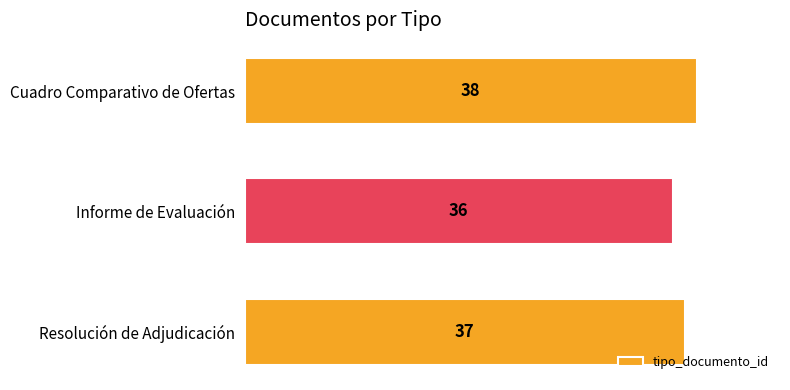

Are the bars grouped side by side (vs. stacked)?

No